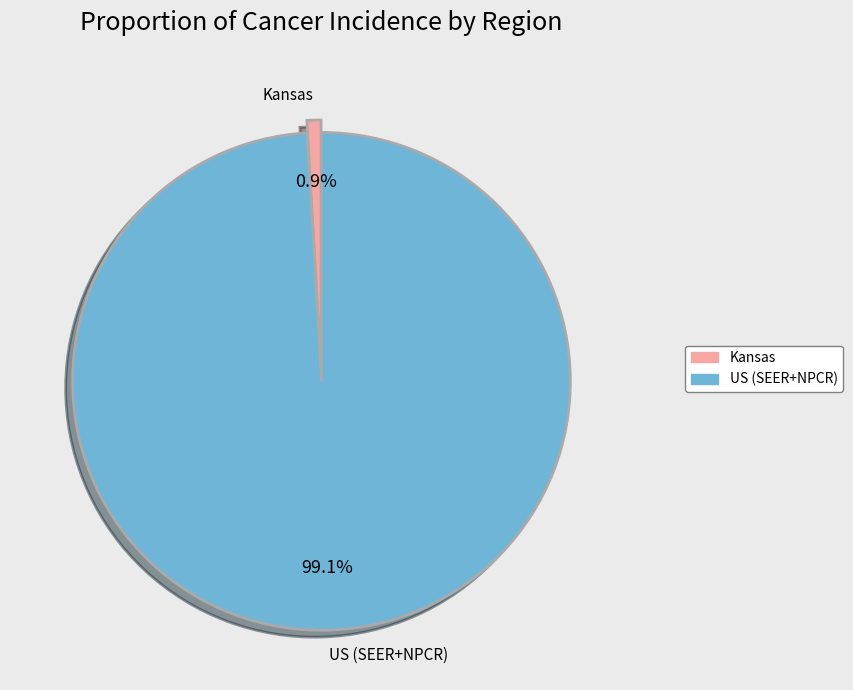

Do Kansas and US (SEER+NPCR) together represent more than half of the pie?

Yes